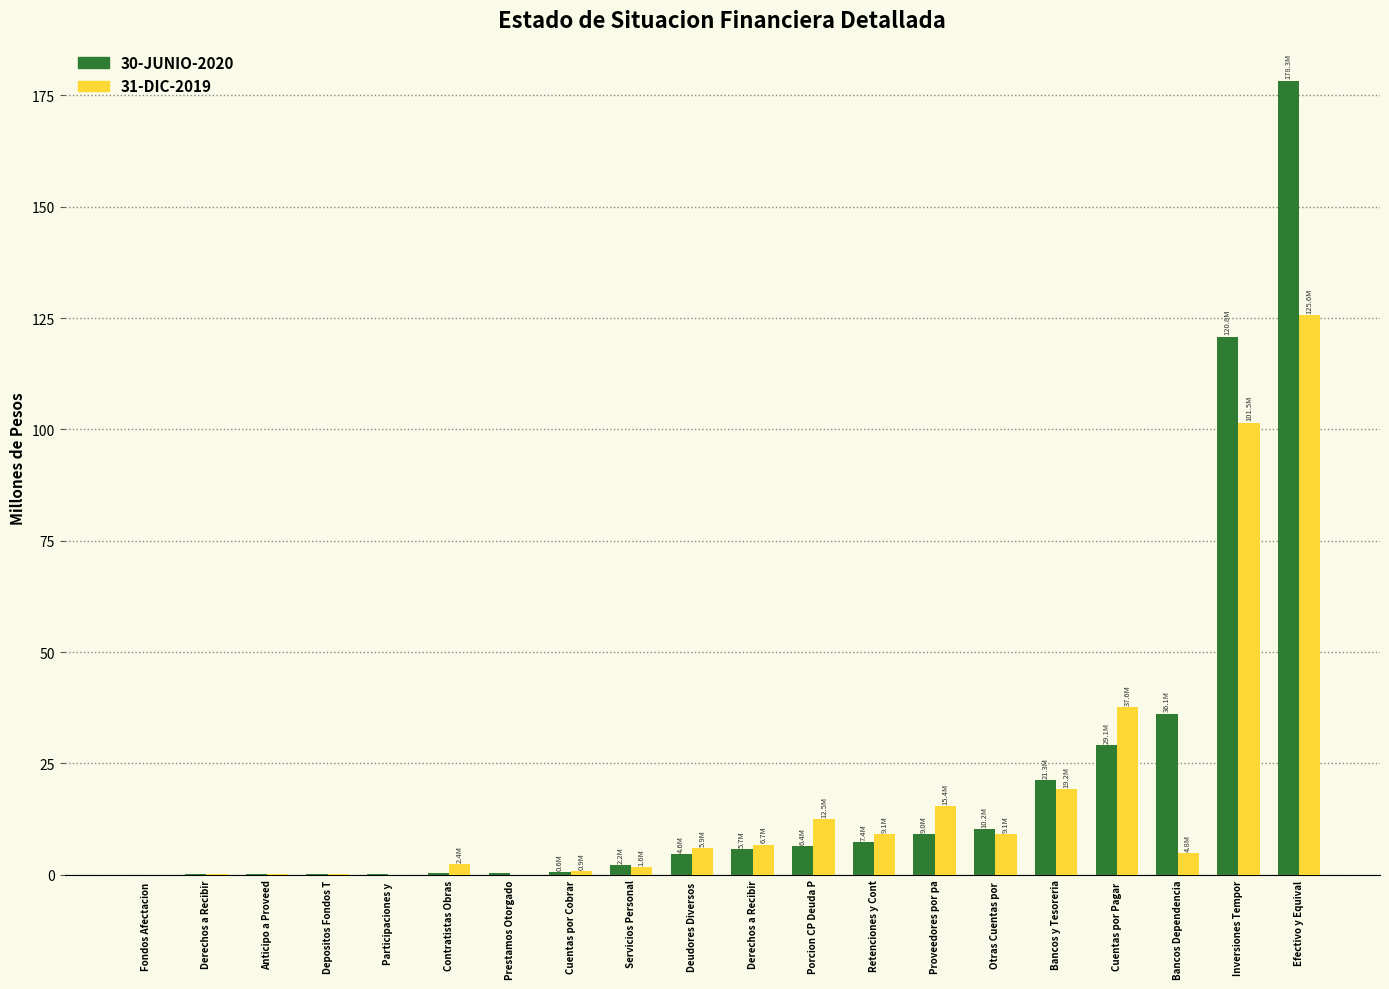

Count the number of data series in this chart.

2